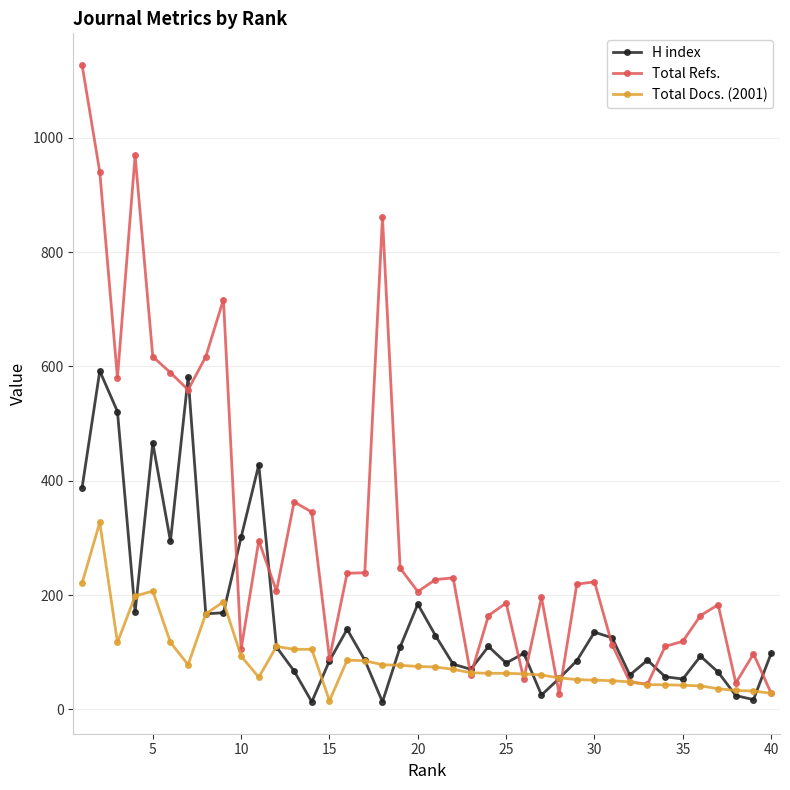

What is the highest value of the H index series?

592